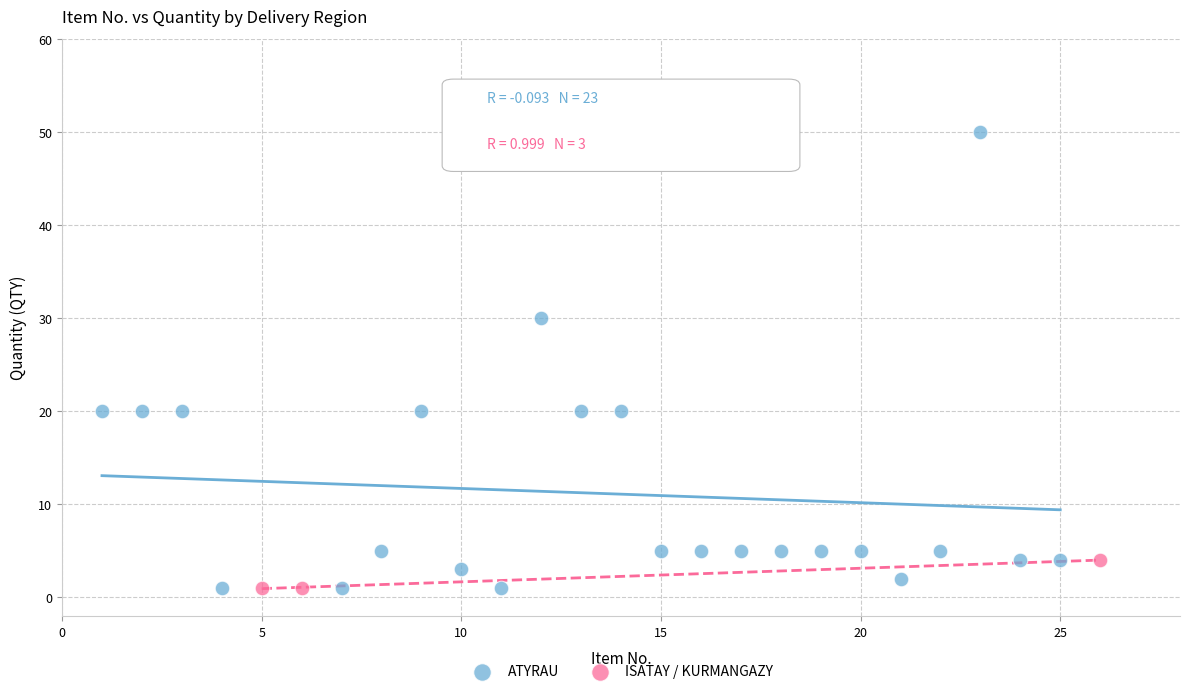

Which series has the largest Y range (max minus min)?

ATYRAU